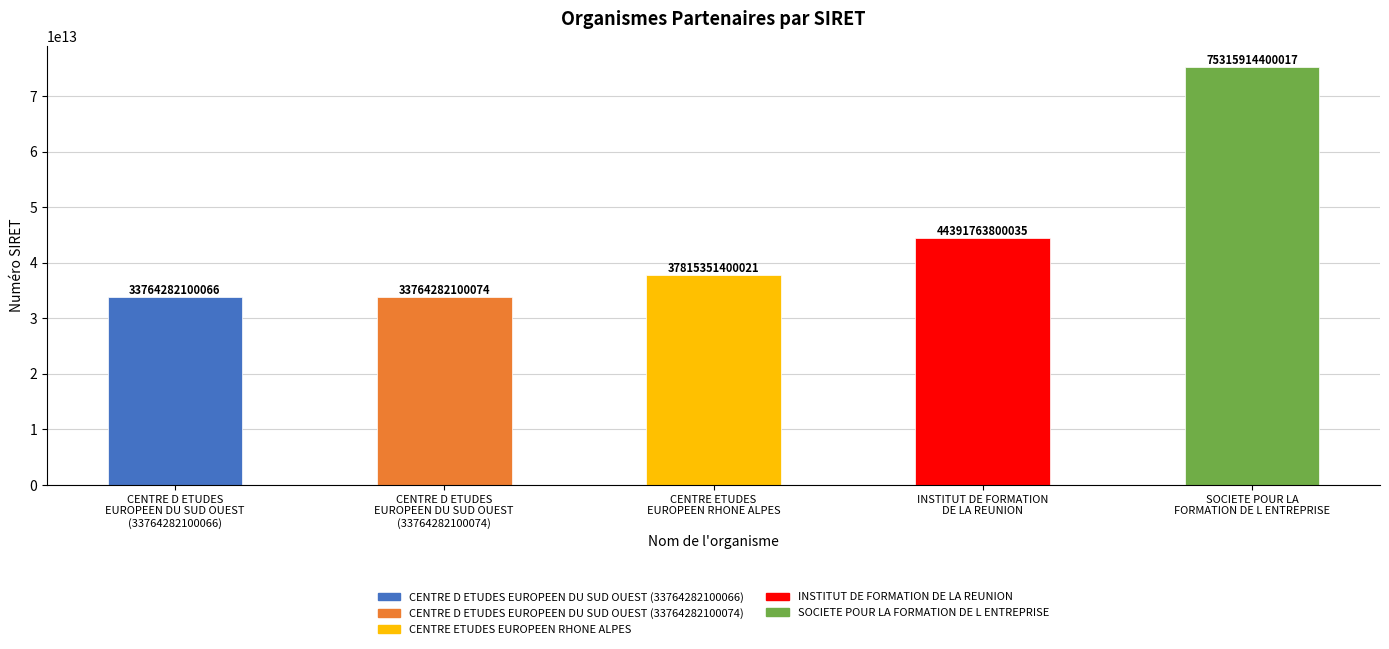

Count the number of data series in this chart.

1